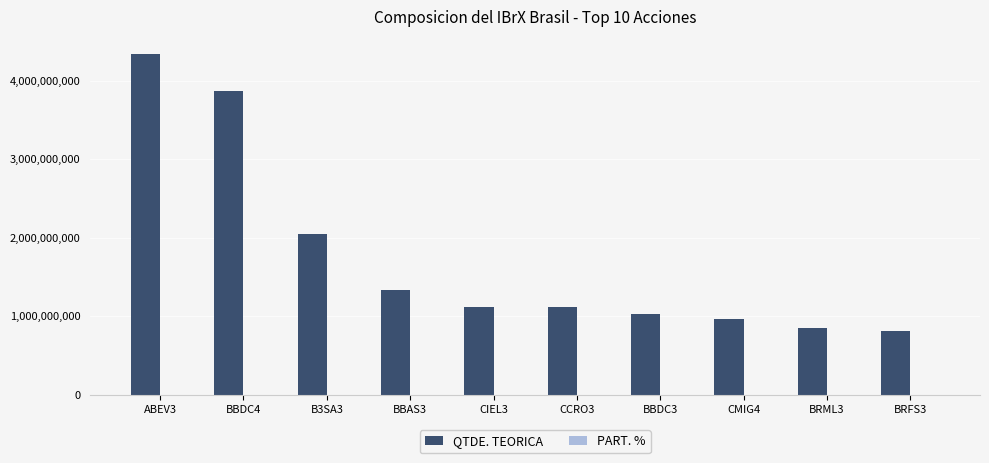

Which series has the largest total across all categories?

QTDE. TEORICA